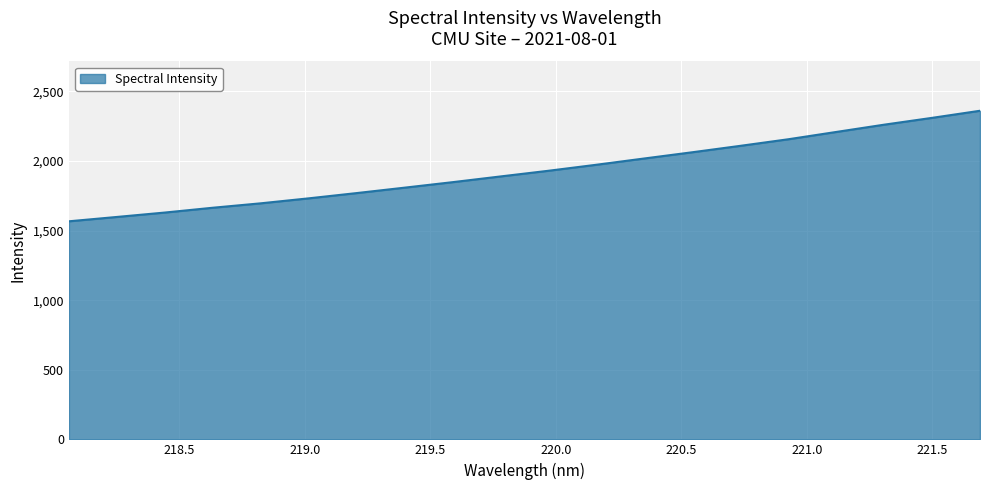

What is the smallest value displayed?

1566.7